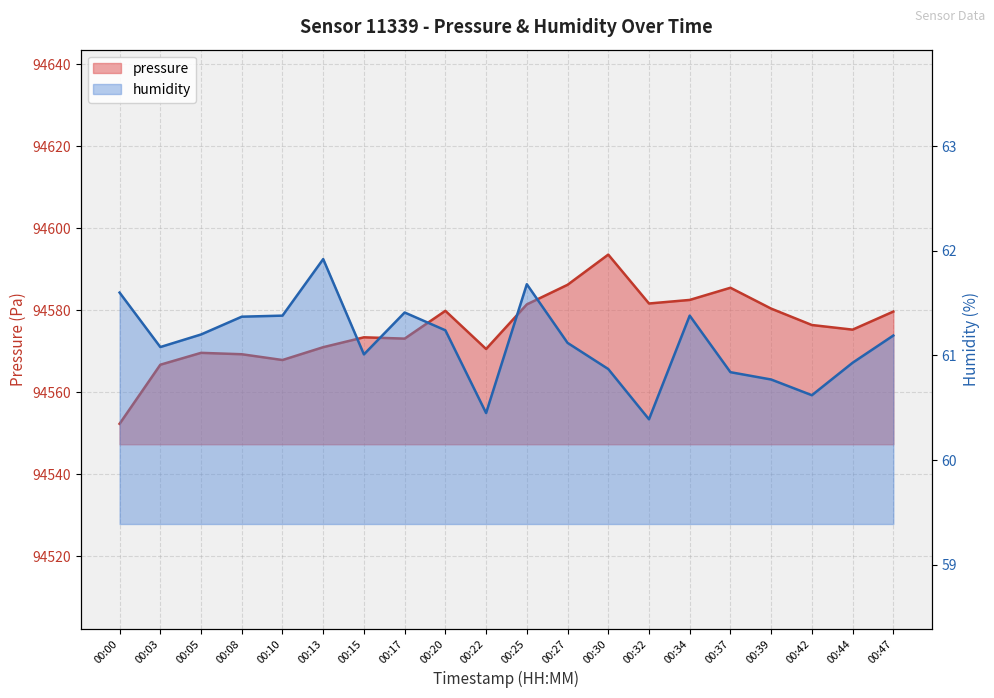

At which label does pressure reach its peak?

00:30